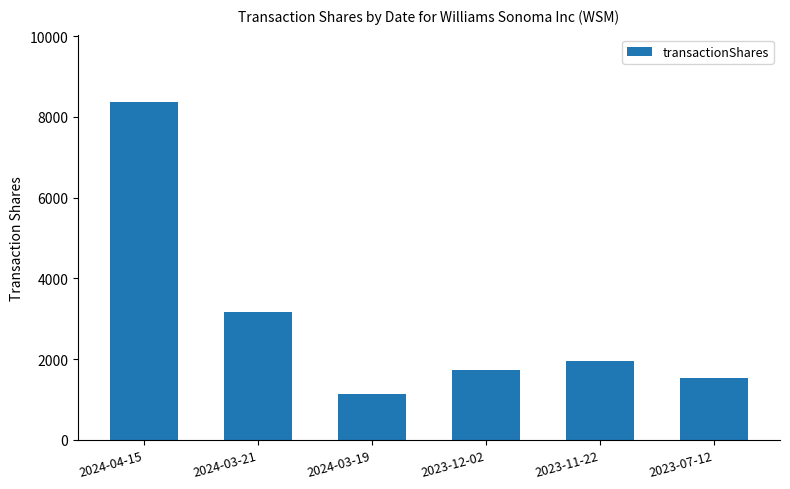

What is the ratio of the value at 2024-03-19 to the value at 2023-12-02?

0.7